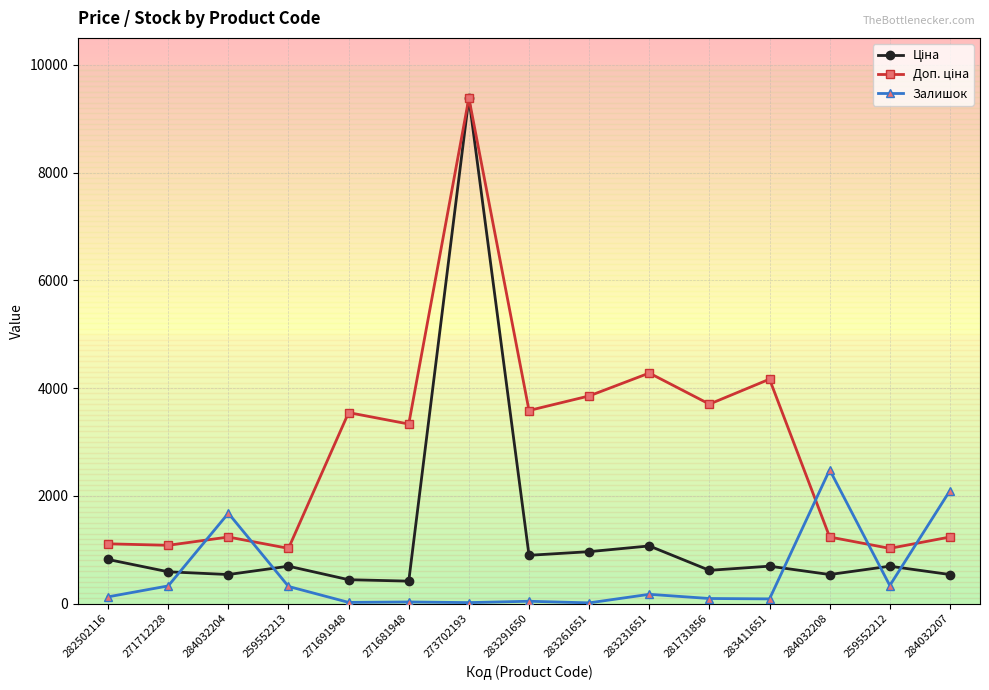

What is the maximum value for Залишок?

2483.0